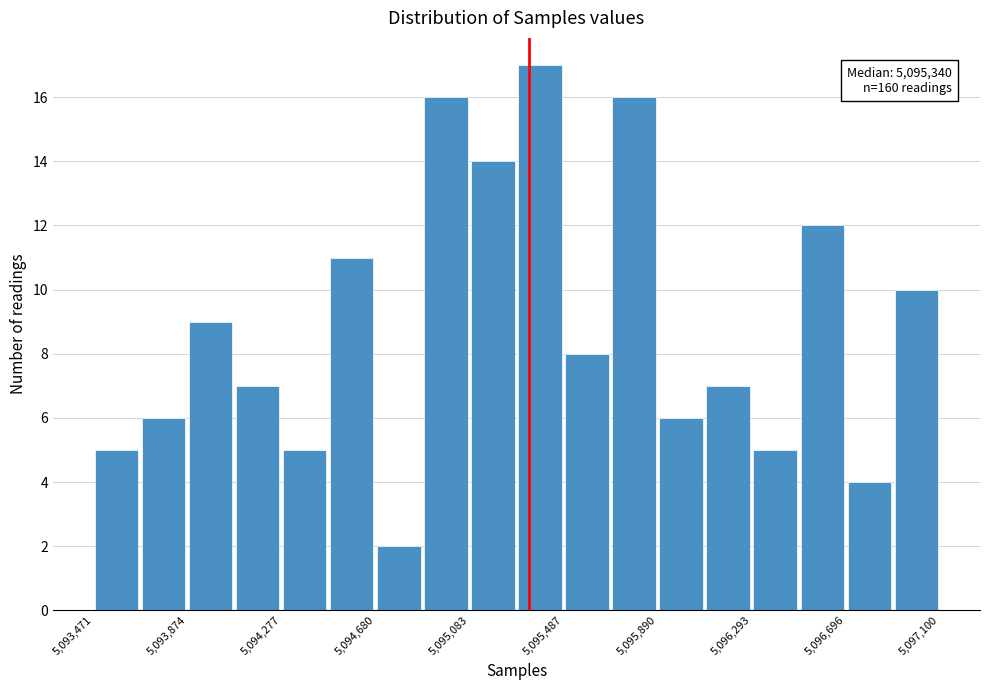

Over which range of the x-axis is the bar tallest?

5095300 to 5095500